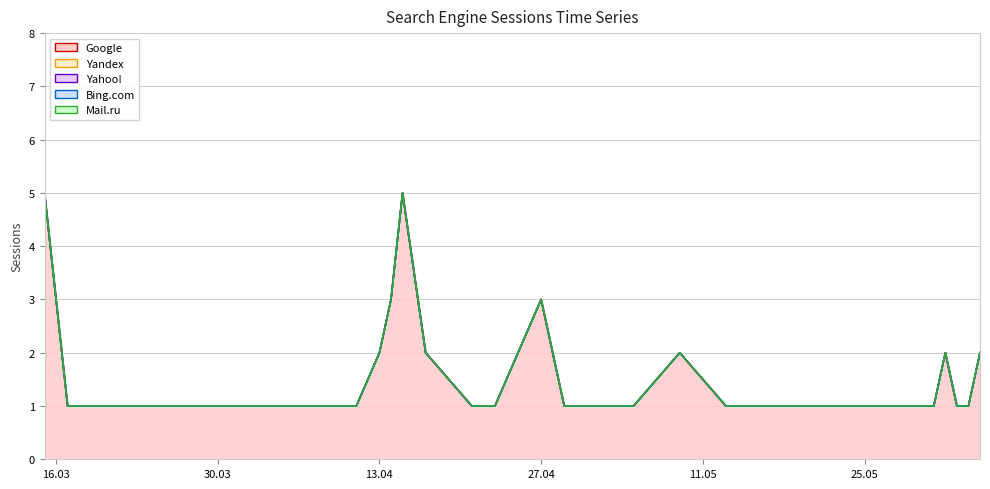

True or false: Yandex has more than 2 interior local peaks.

False